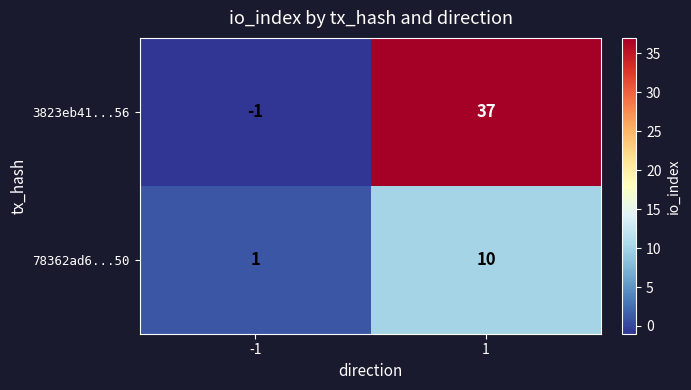

Read the 78362ad6...50 value at 1.

10